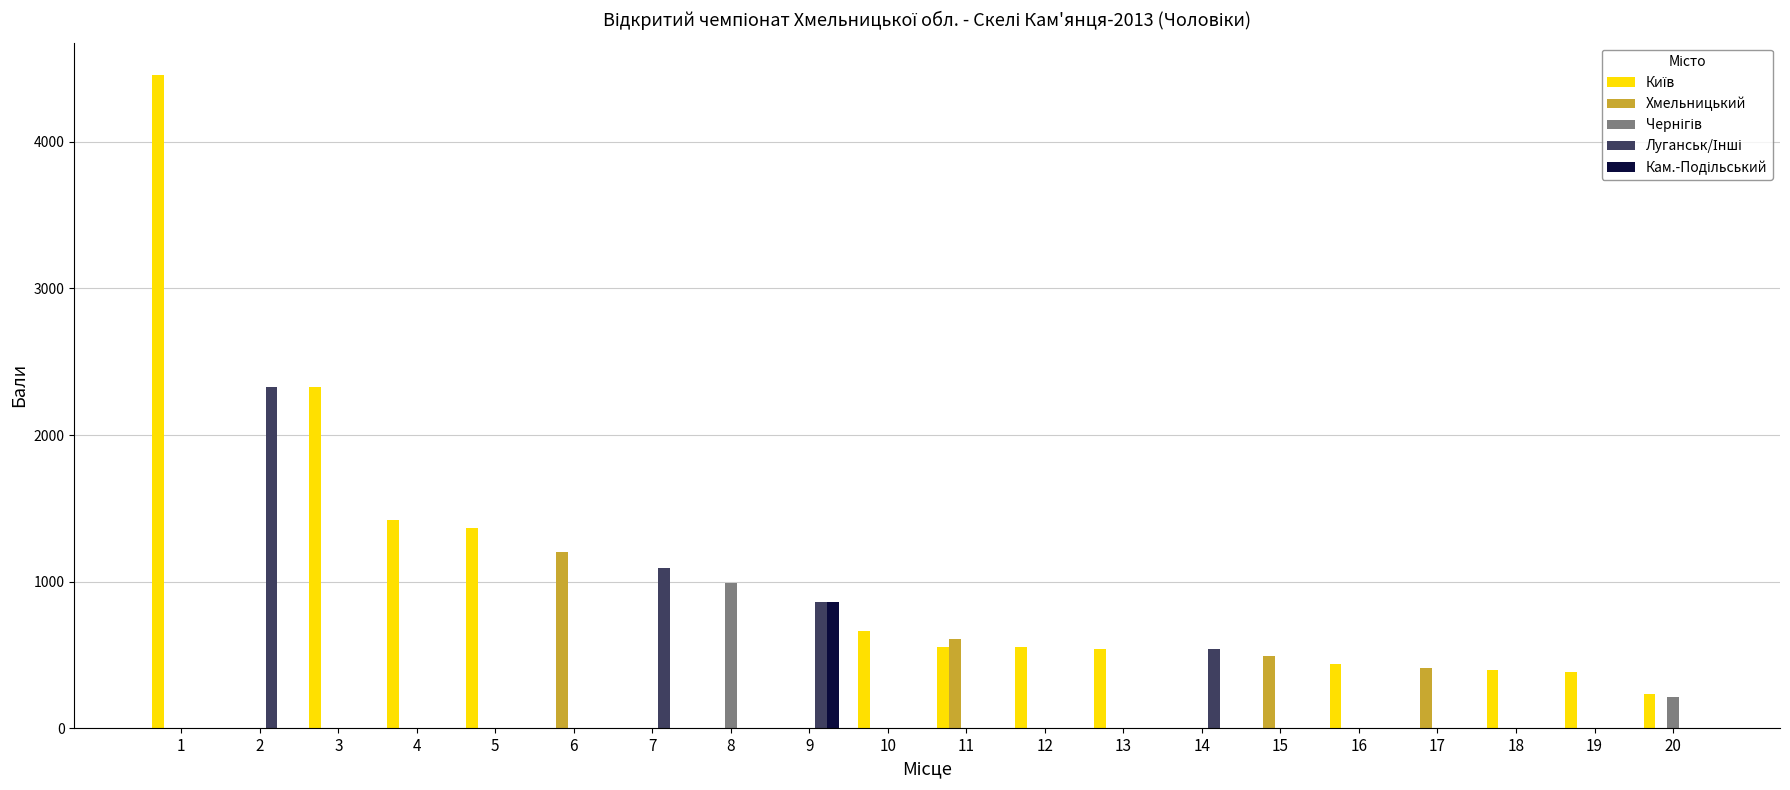

What is the sum of all Хмельницький values?

2713